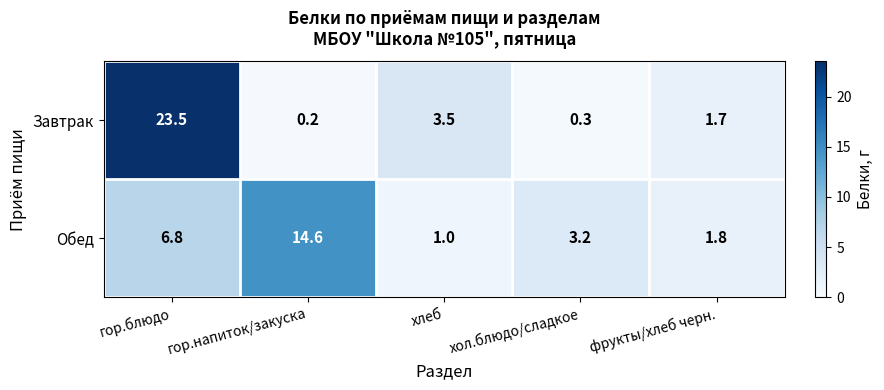

How many series are shown in this chart?

2